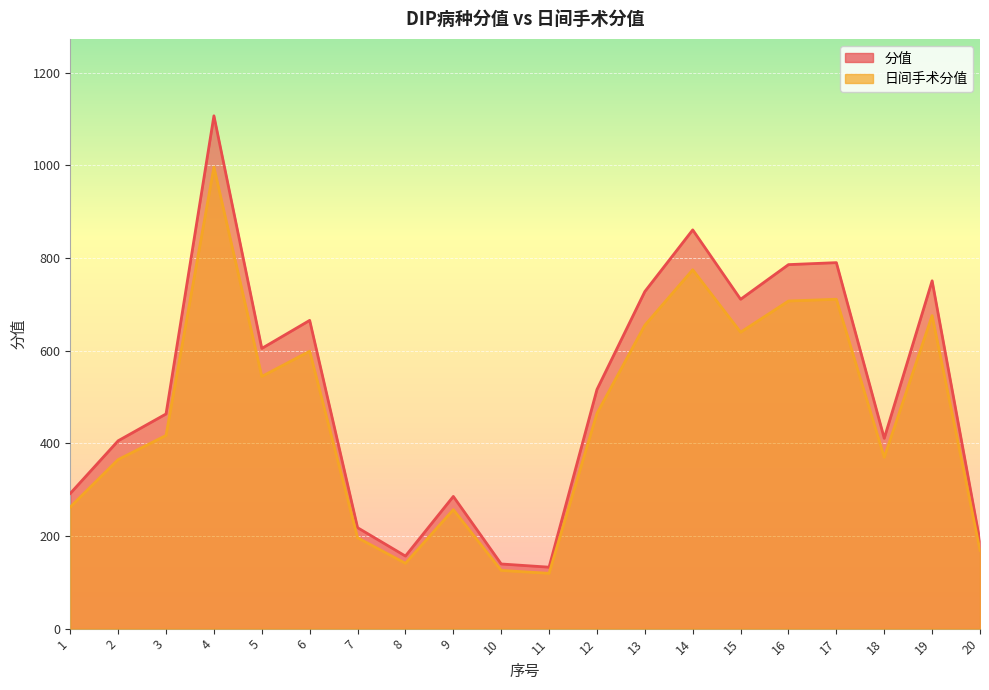

Which has a higher value, 19 or 3?

19